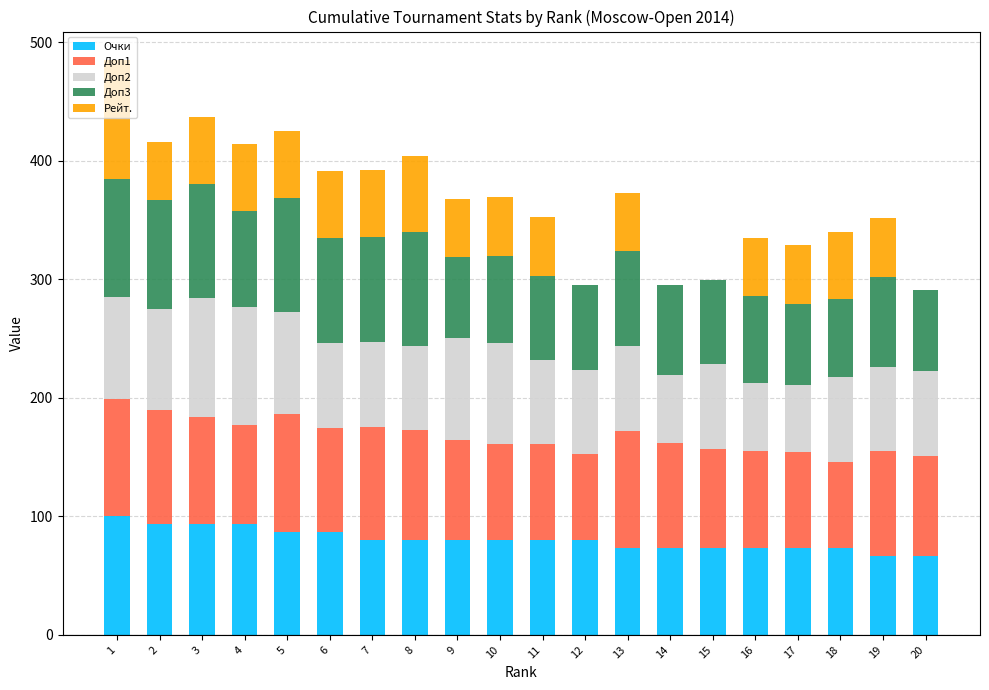

Are the bars horizontal?

No